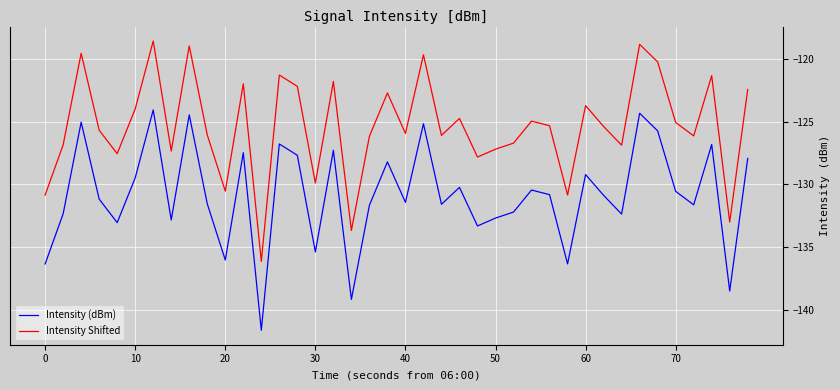

What is the lowest value of the Intensity Shifted series?

-136.2